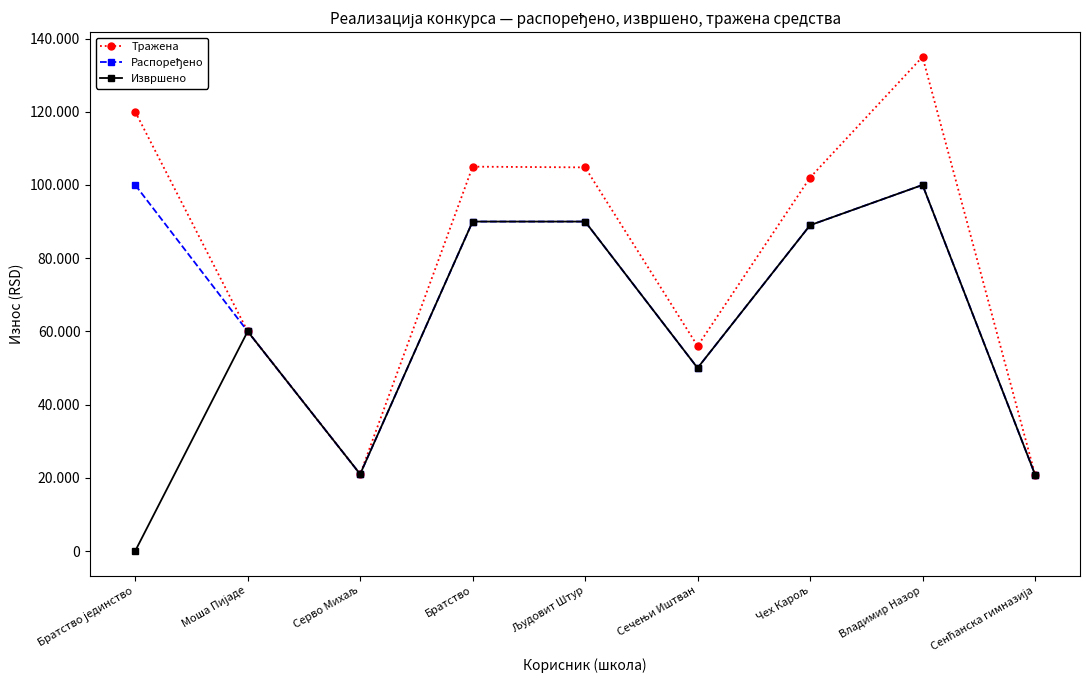

Does the chart have visible grid lines?

No